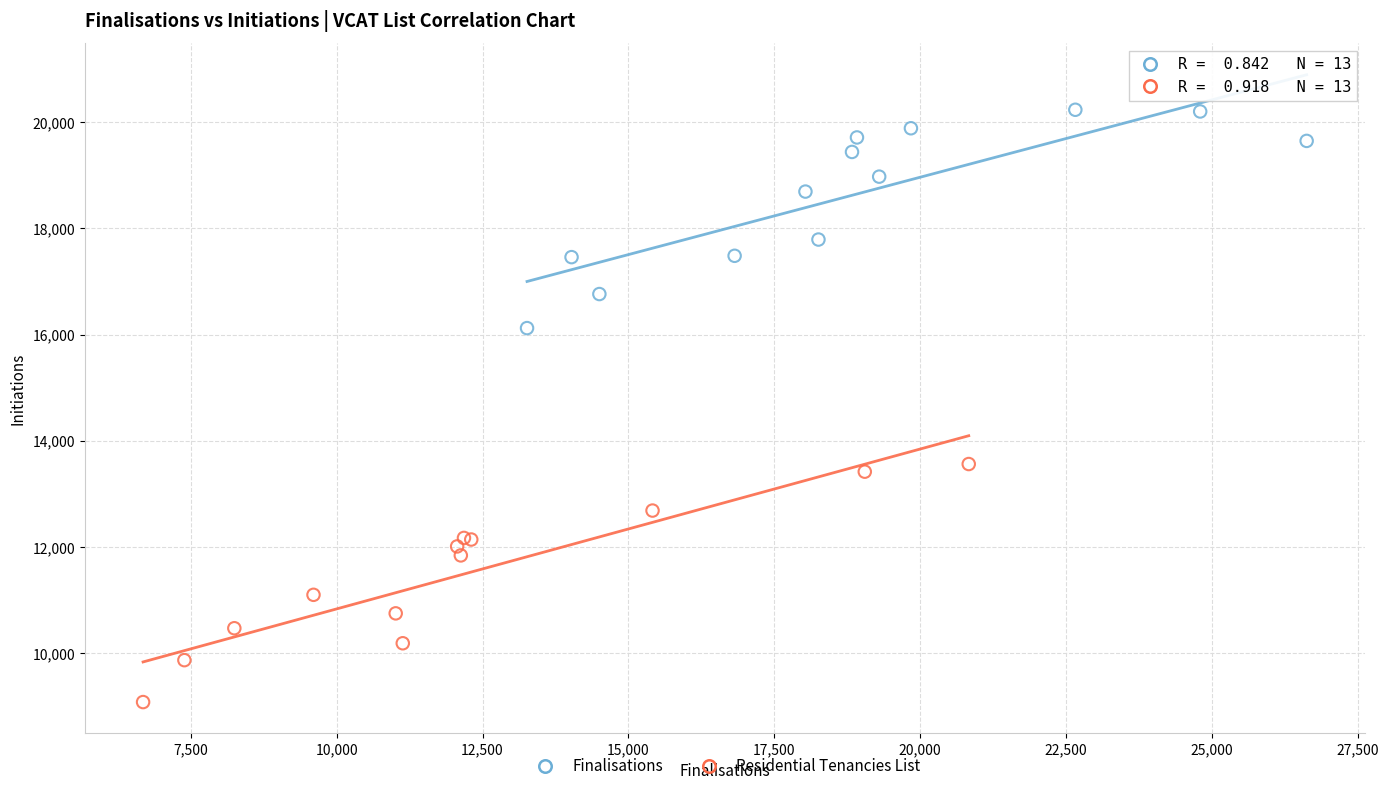

What are all the series names shown in the legend?

Finalisations, Residential Tenancies List